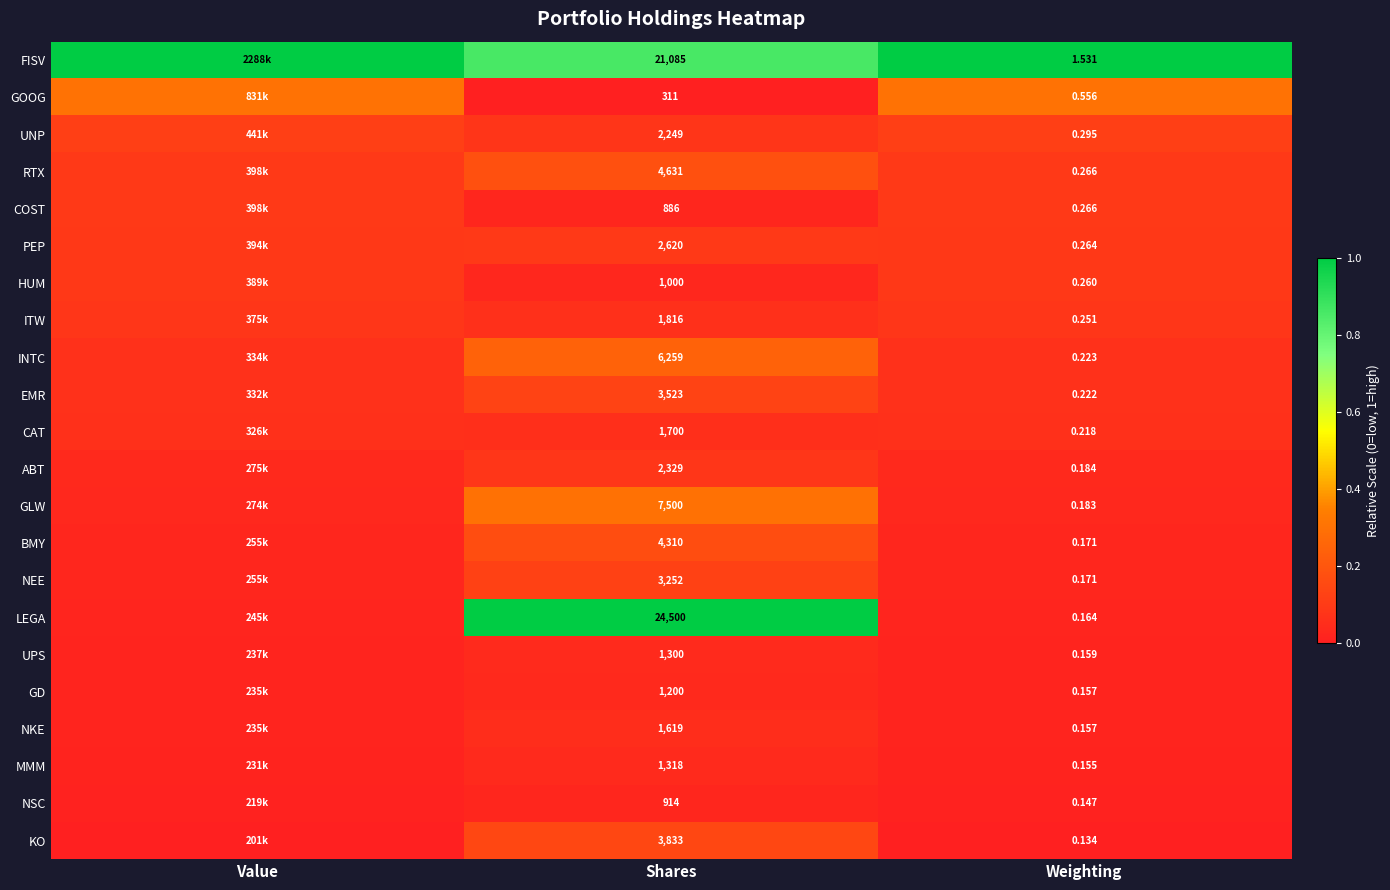

Is the value of GLW at Weighting greater than the value of KO at Weighting?

Yes